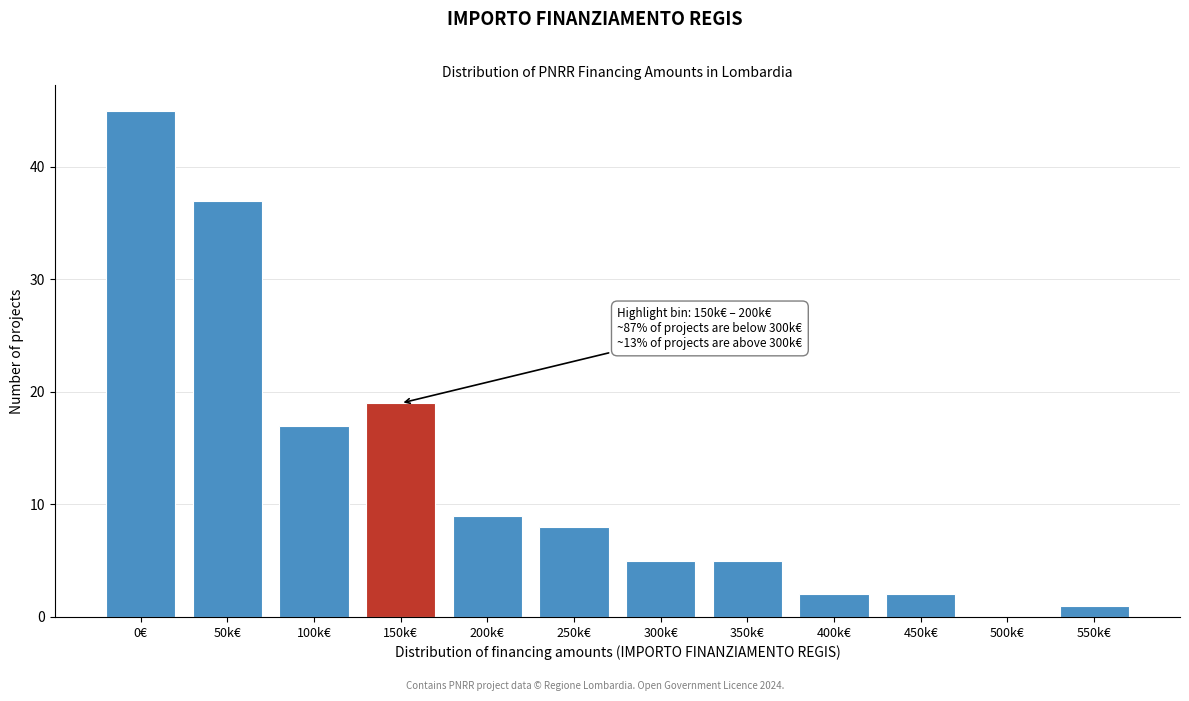

Reading right to left, list all the values displayed in this chart.

550k€=1	500k€=0	450k€=2	400k€=2	350k€=5	300k€=5	250k€=8	200k€=9	150k€=19	100k€=17	50k€=37	0€=45